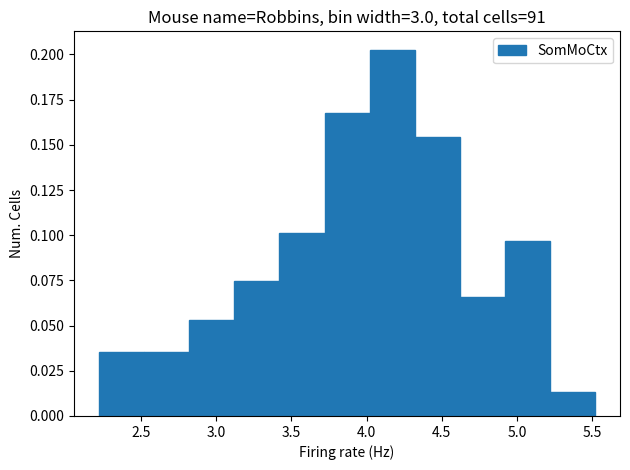

How tall is the bar that spans 3.72 to 4.02 on the x-axis? Neither the bar edges nor the heights are printed on the chart, so give them approximately, as read against the axes.

0.165